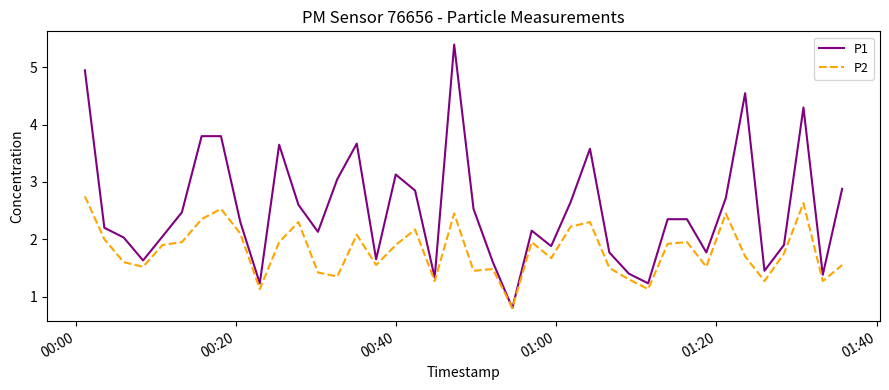

What is the minimum value shown in the chart?

0.8